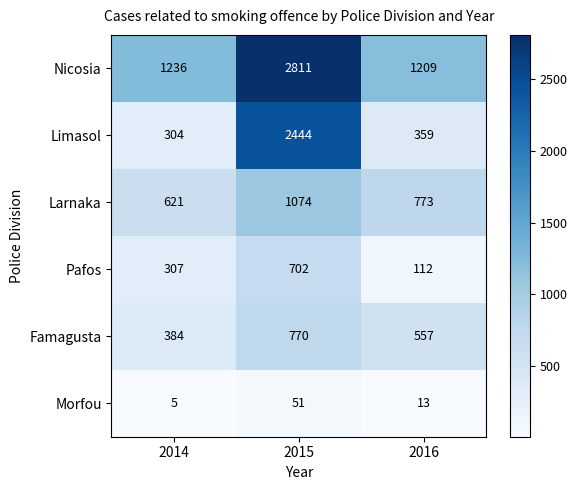

Which series has the largest total across all categories?

Nicosia